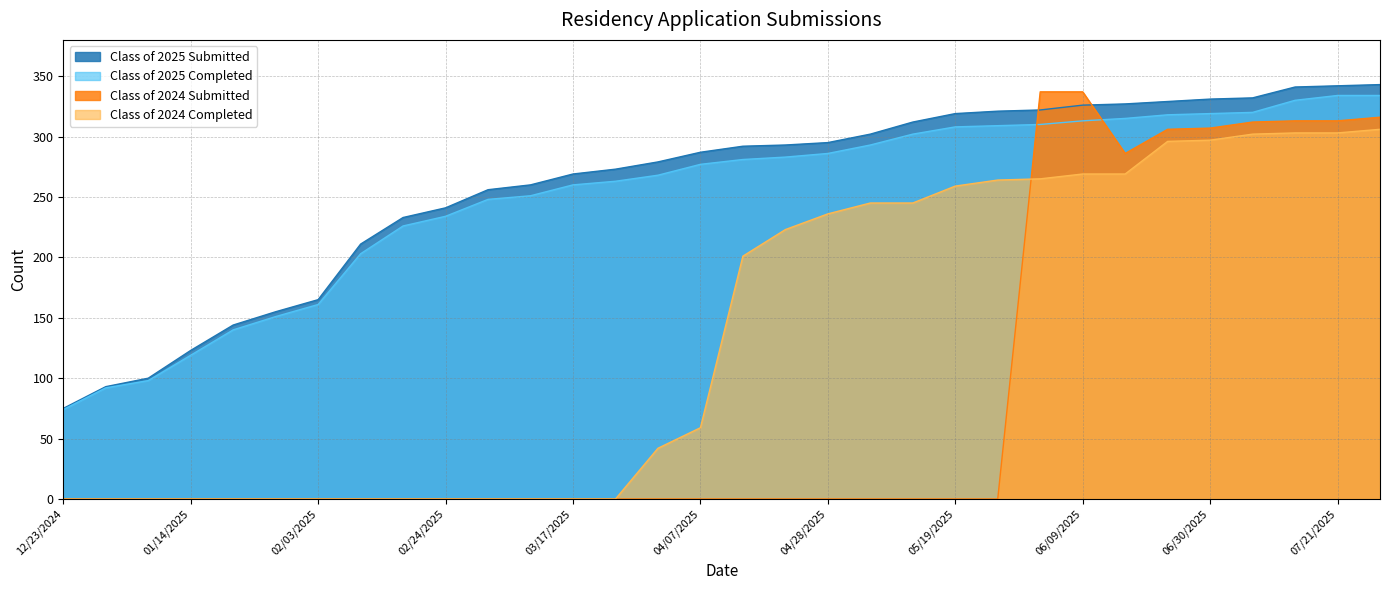

At how many categories does at least one series exceed 13?

32